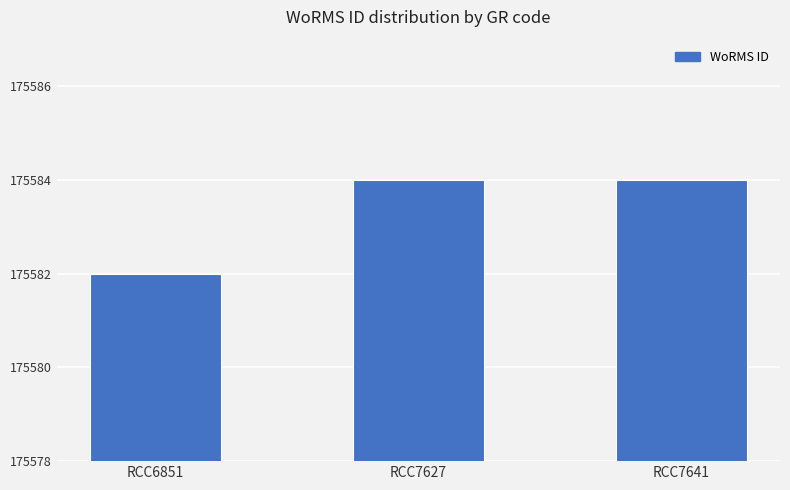

The chart shows a value of 242795 at RCC6851. True or false?

False